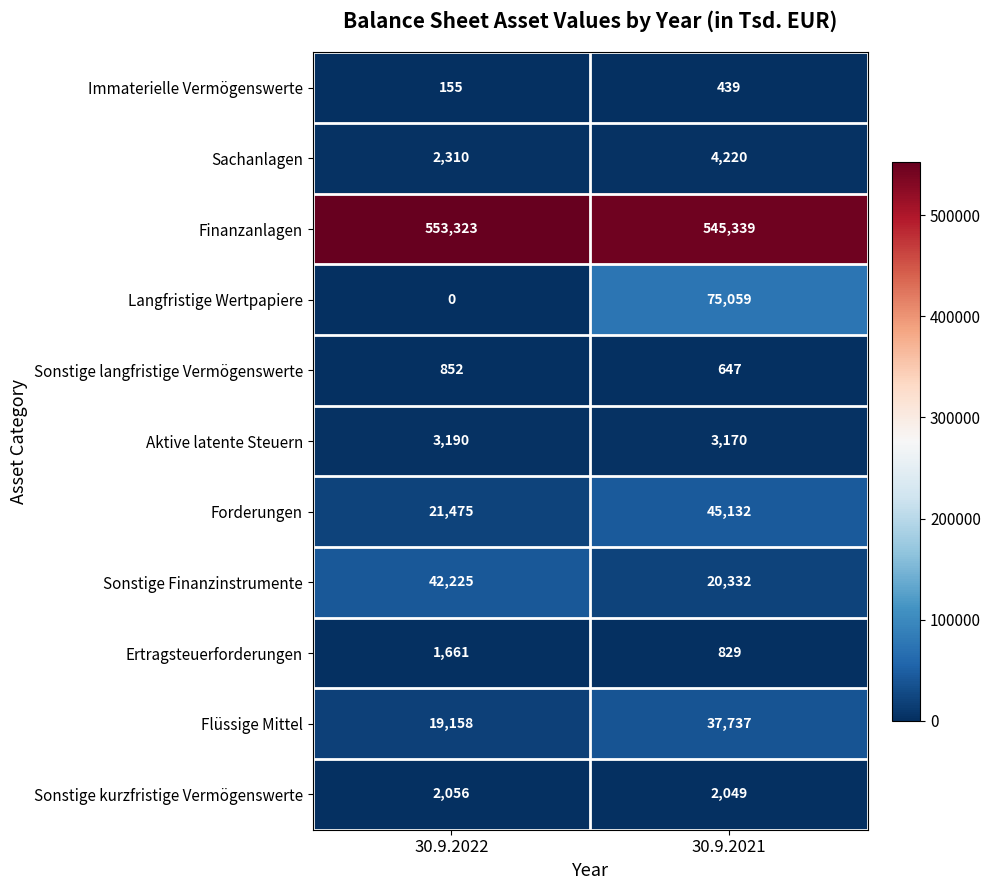

Reading left to right, list all the values displayed in this chart.

Immaterielle Vermögenswerte: 30.9.2022=155	30.9.2021=439
Sachanlagen: 30.9.2022=2310	30.9.2021=4220
Finanzanlagen: 30.9.2022=553323	30.9.2021=545339
Langfristige Wertpapiere: 30.9.2022=0	30.9.2021=75059
Sonstige langfristige Vermögenswerte: 30.9.2022=852	30.9.2021=647
Aktive latente Steuern: 30.9.2022=3190	30.9.2021=3170
Forderungen: 30.9.2022=21475	30.9.2021=45132
Sonstige Finanzinstrumente: 30.9.2022=42225	30.9.2021=20332
Ertragsteuerforderungen: 30.9.2022=1661	30.9.2021=829
Flüssige Mittel: 30.9.2022=19158	30.9.2021=37737
Sonstige kurzfristige Vermögenswerte: 30.9.2022=2056	30.9.2021=2049